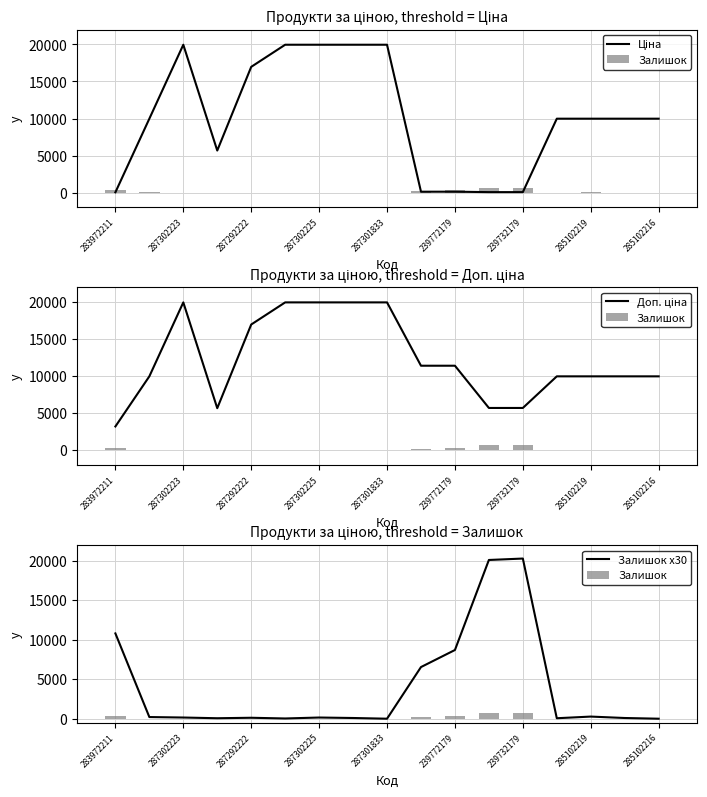

Are the bars grouped side by side (vs. stacked)?

Yes